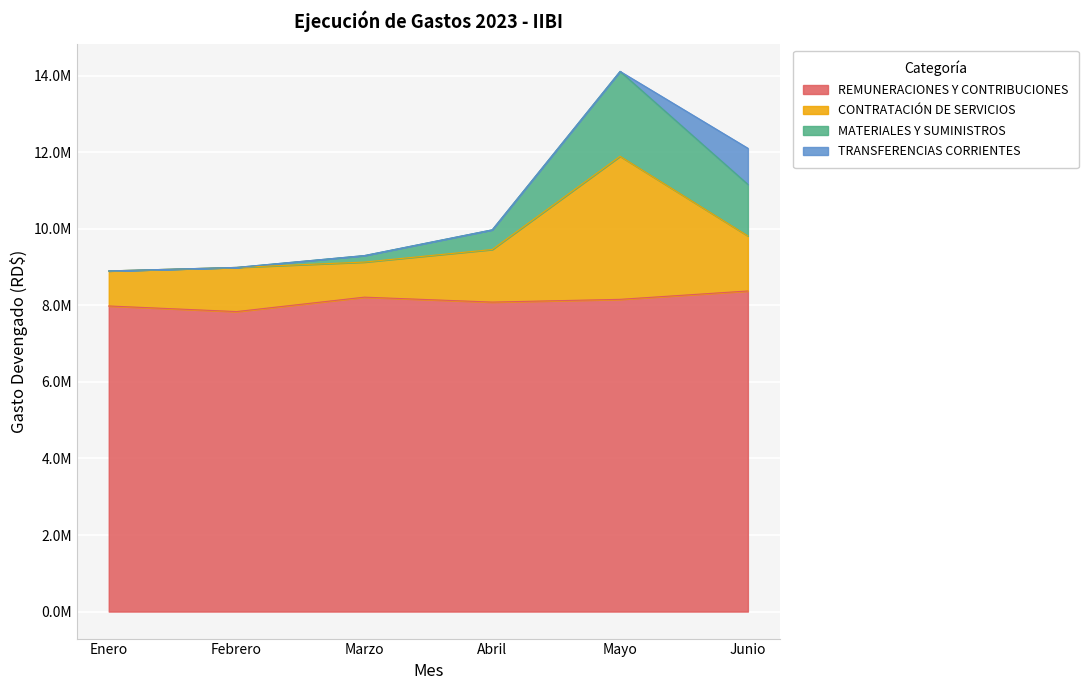

The value of REMUNERACIONES Y CONTRIBUCIONES at Abril is 12000428.6. True or false?

False